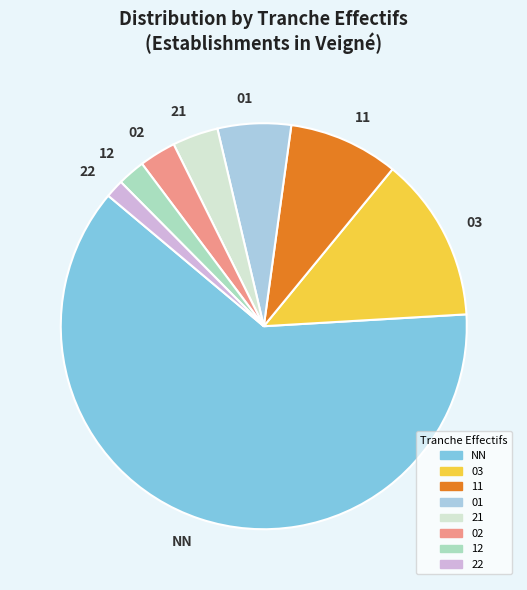

Does 21 represent more than half of the total?

No